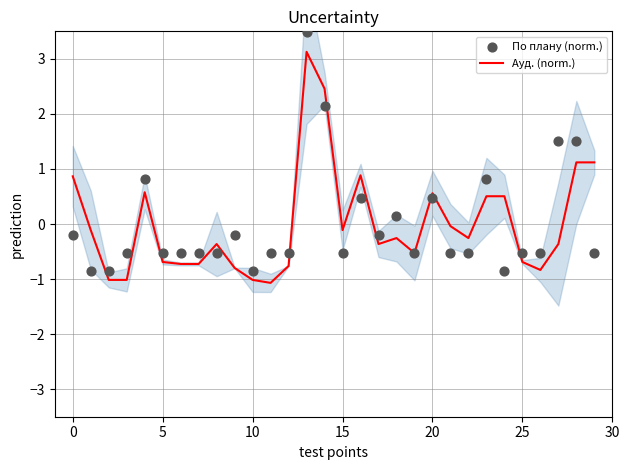

What is the lowest value of the Ауд. (norm.) series?

-1.1